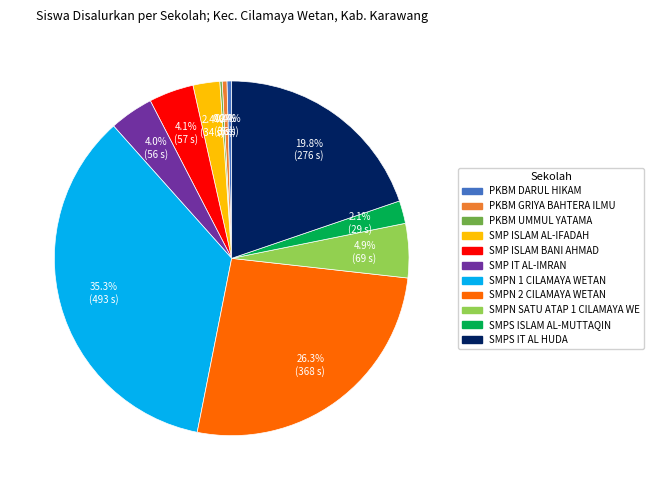

Is there a majority slice in this chart?

No